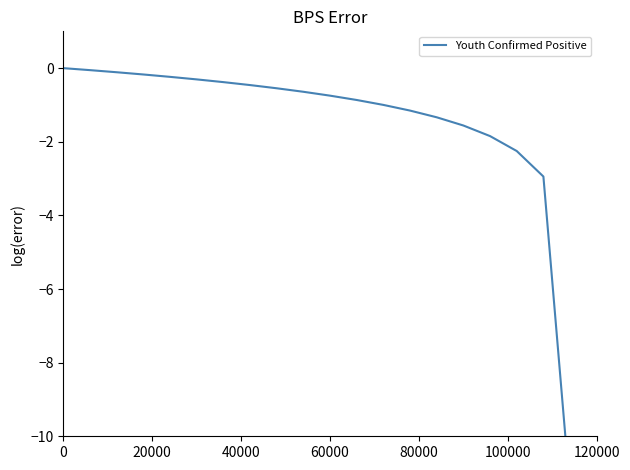

Is it true that the value at 10 is -0.7?

True